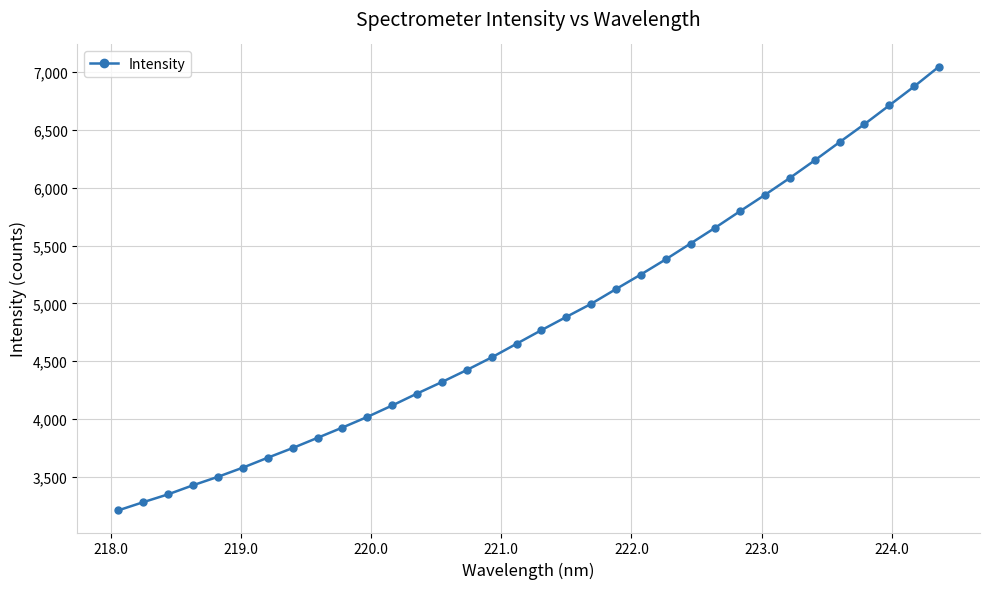

How many data points are less than 4768?

17